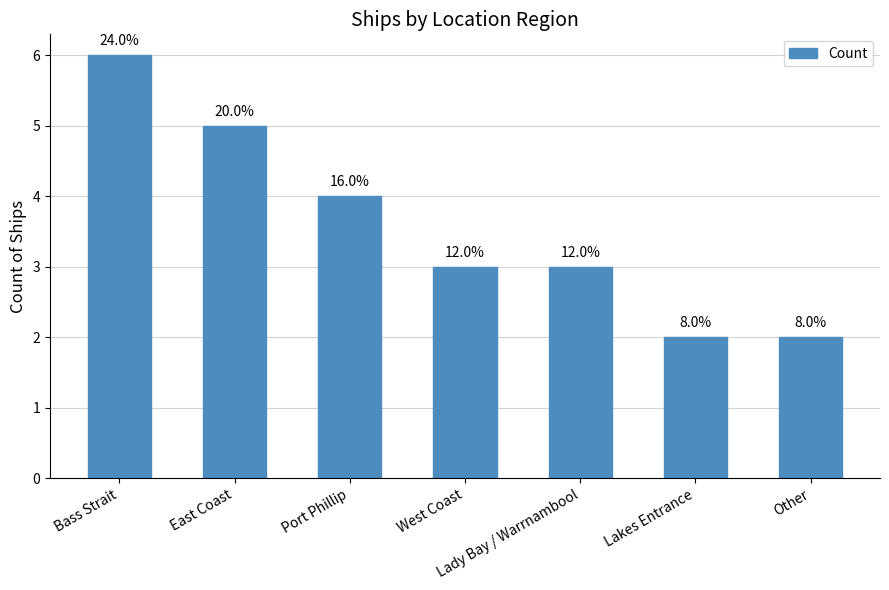

How many bars are there in total?

7